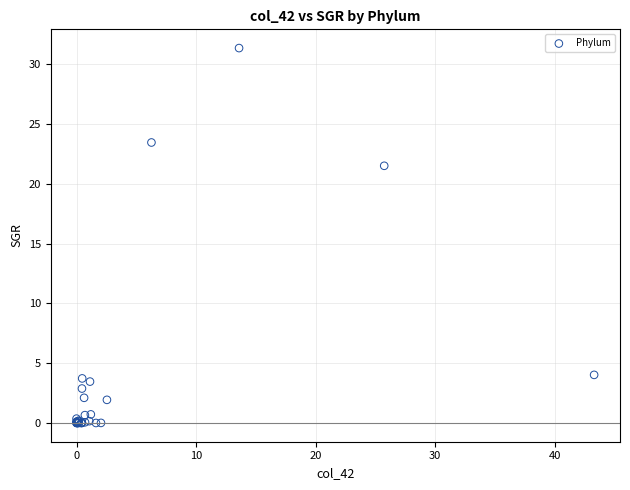

What Y value in the scatter plot is closest to 15?

21.5